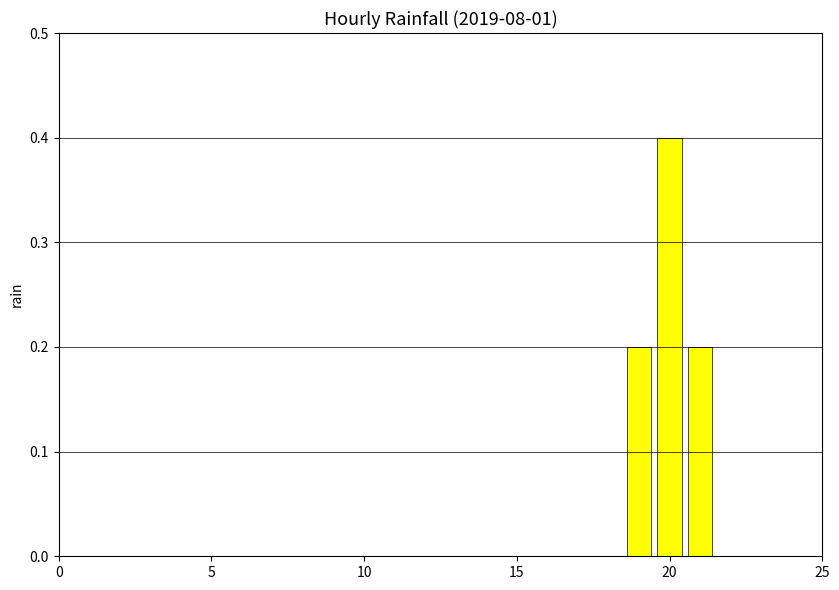

How many data points does each series have?

24